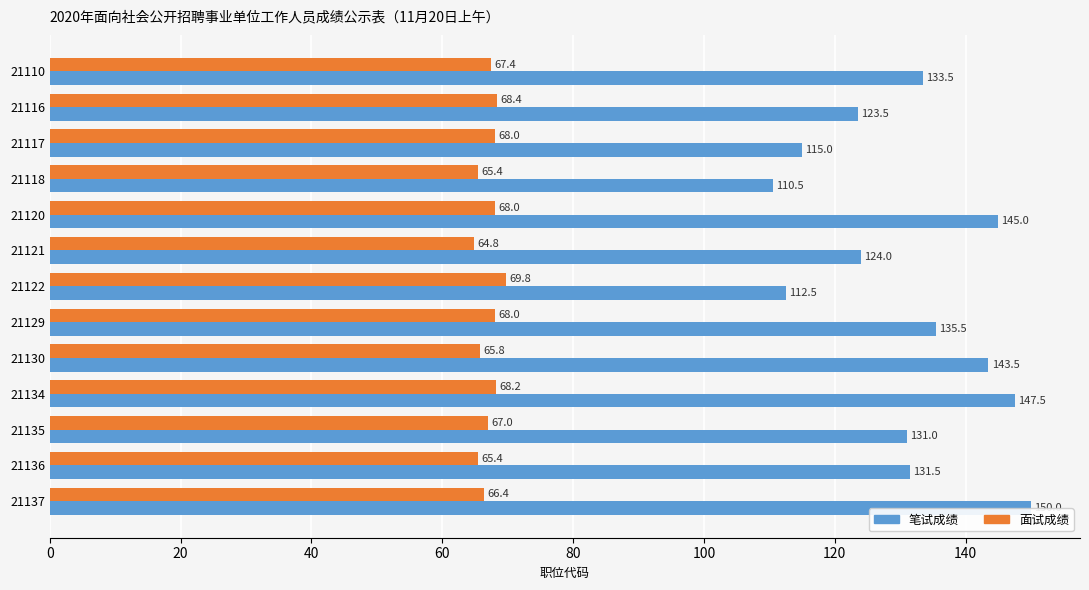

At which label is 面试成绩 closest to 67?

21135